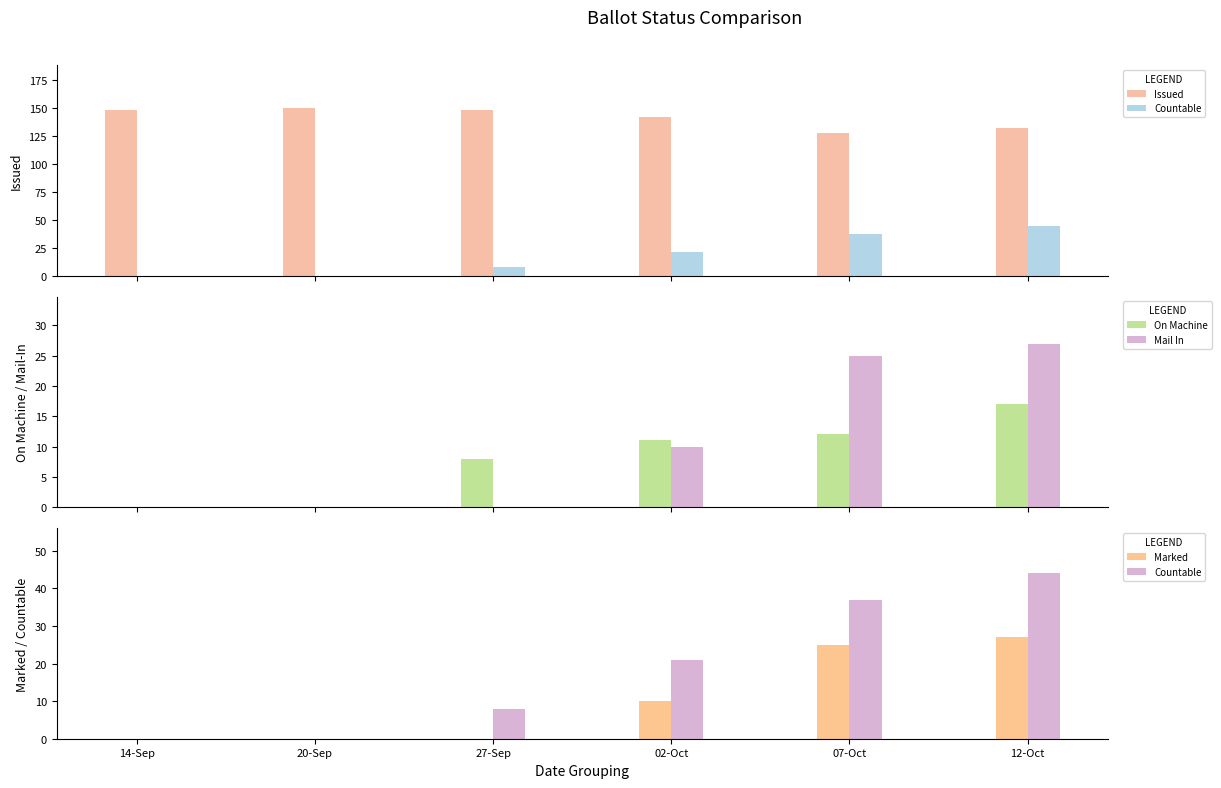

How many positive values does the Marked series have?

3